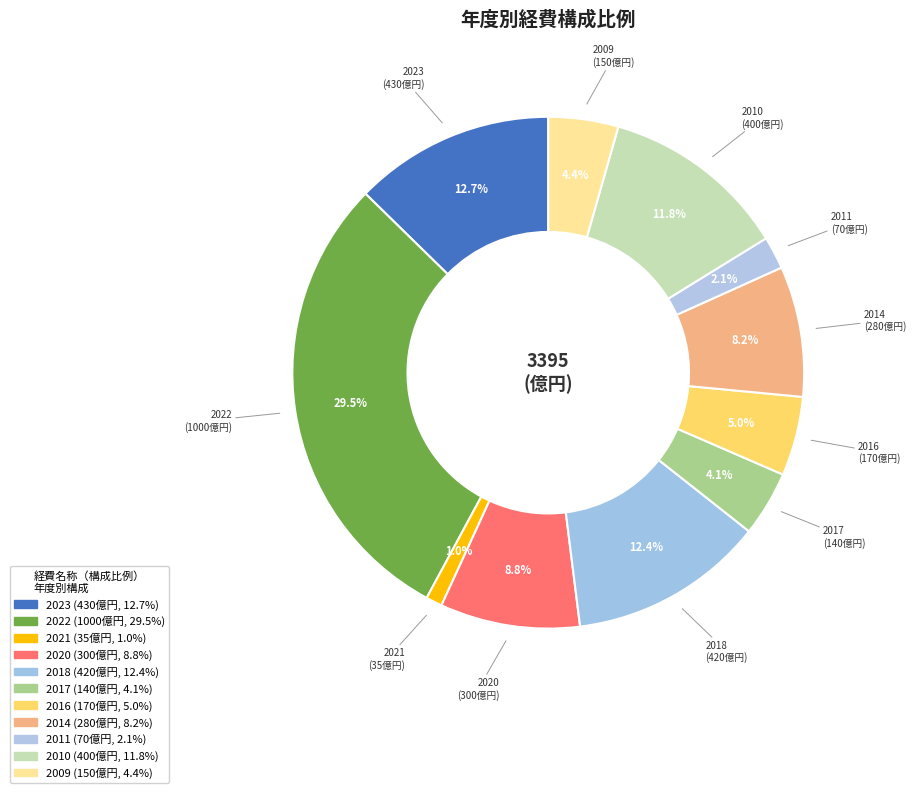

To the nearest percent, what is the average slice percentage?

9%